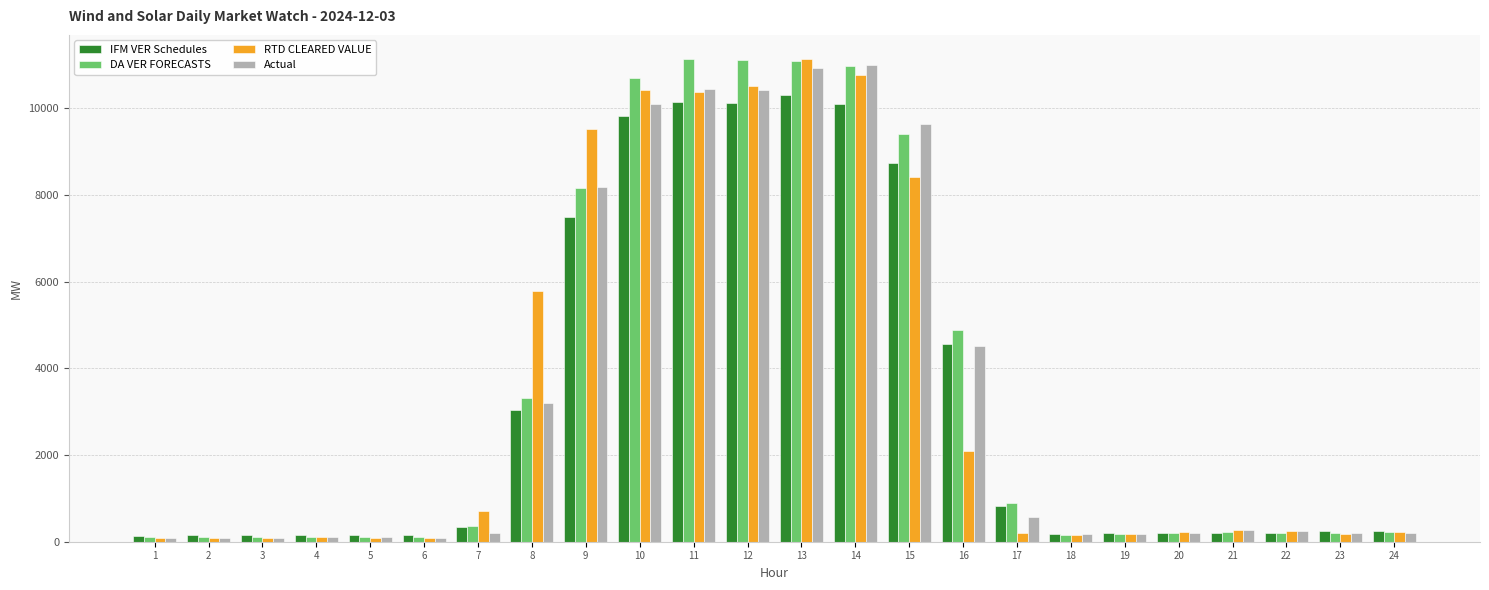

What is the sum of all IFM VER Schedules values?

77837.2